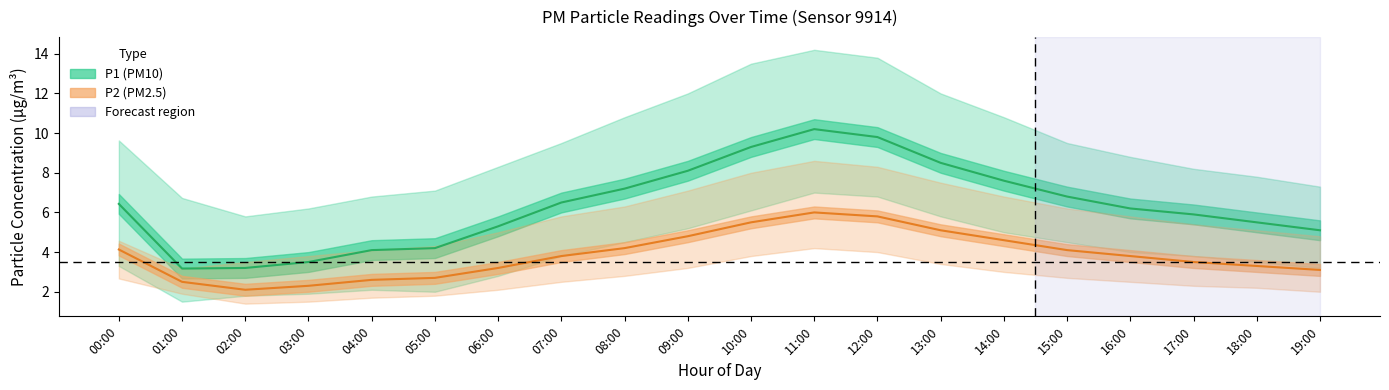

Where does the P2 mean series first go above 3?

00:00